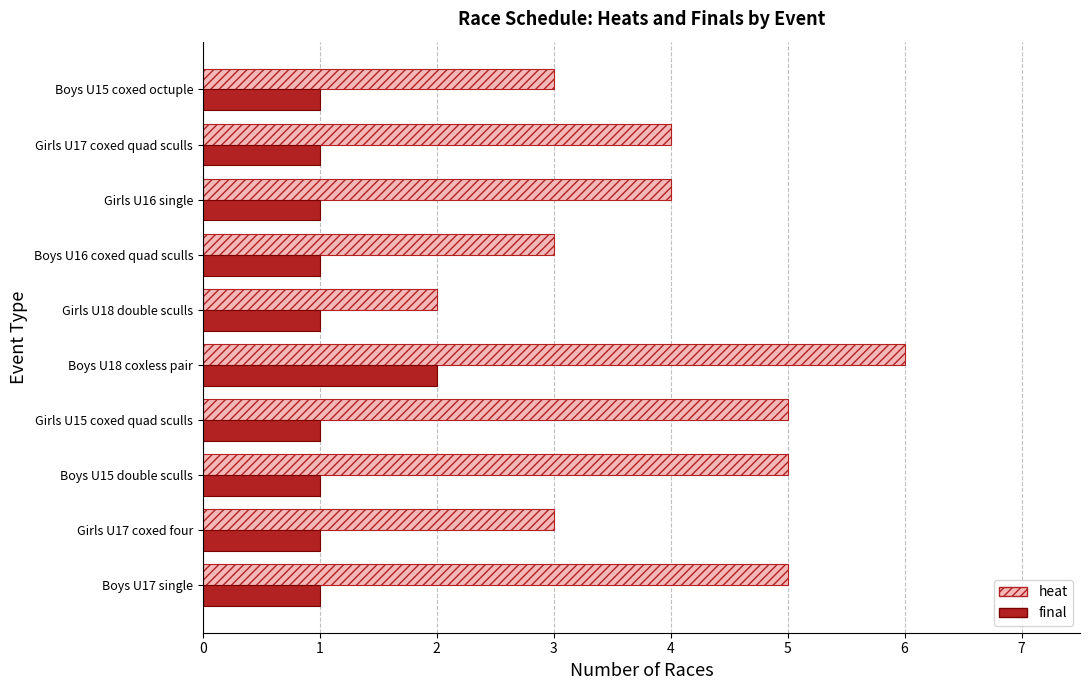

Is it true that heat equals 9 at Boys U15 double sculls?

False